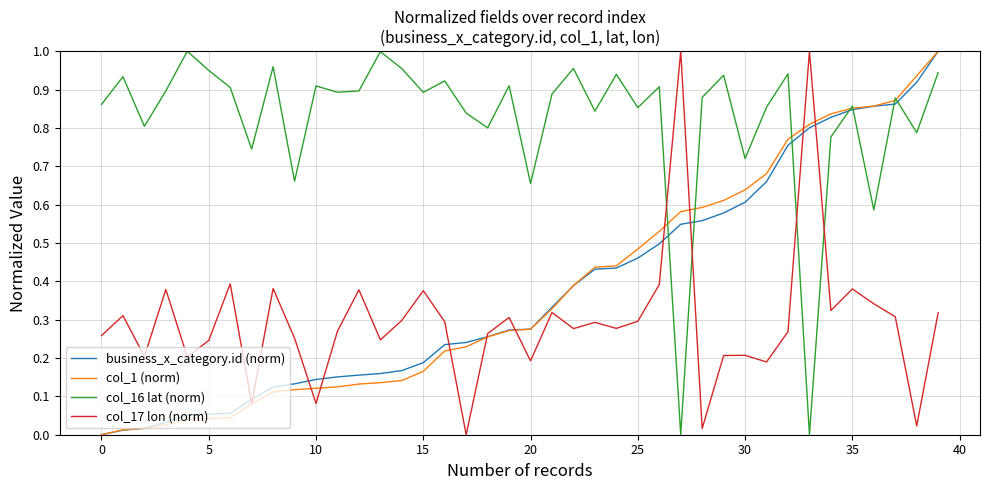

Which series has the largest total across all categories?

col_16 lat (norm)